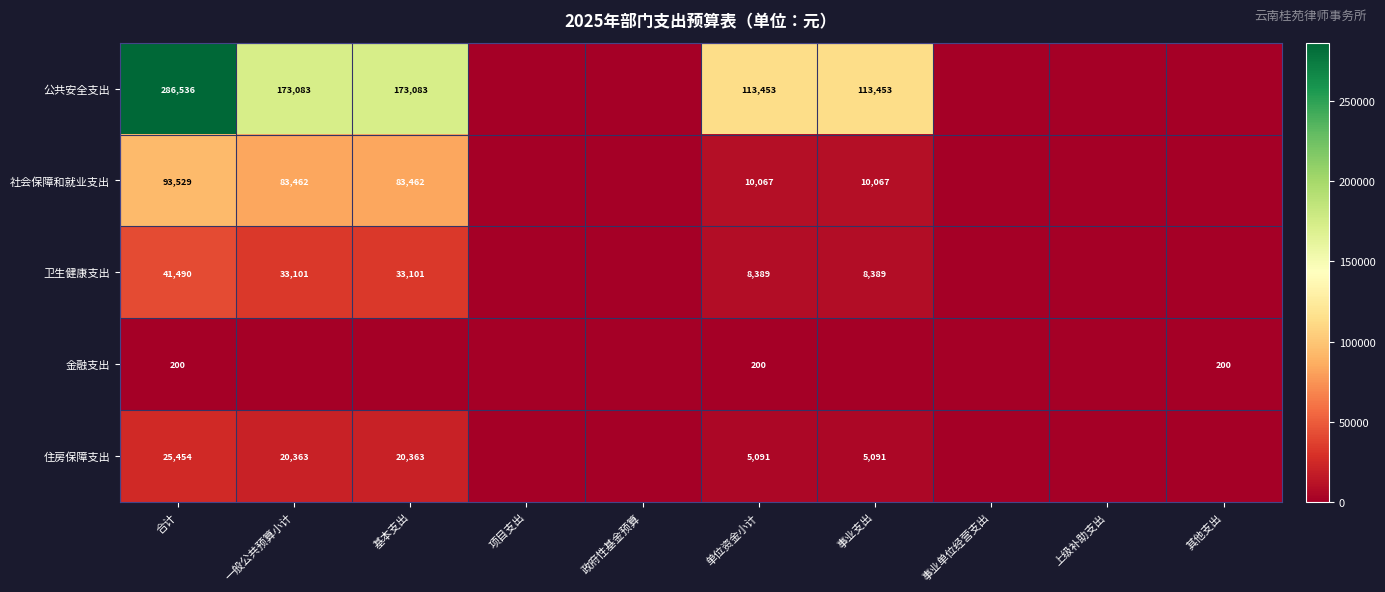

Is it true that 公共安全支出 equals 286536 at 合计?

True